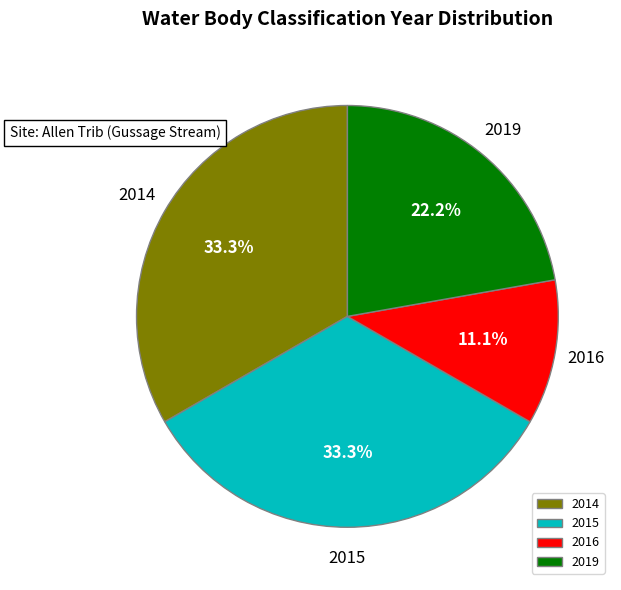

Which slice is the smallest?

2016